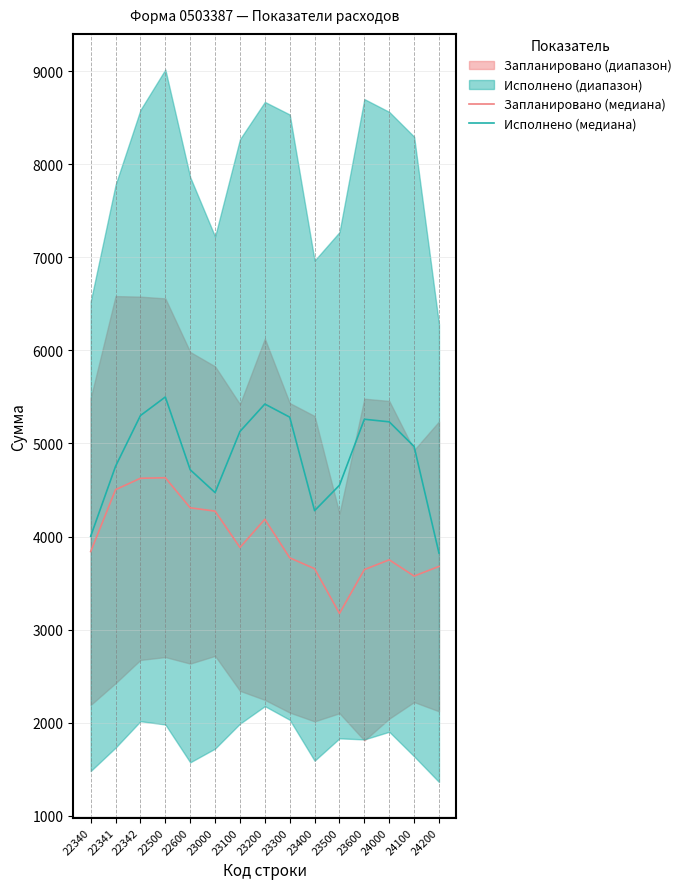

Rank the categories by Исполнено (медиана) value from lowest to highest.

24200, 22340, 23400, 23000, 23500, 22600, 22341, 24100, 23100, 24000, 23600, 23300, 22342, 23200, 22500